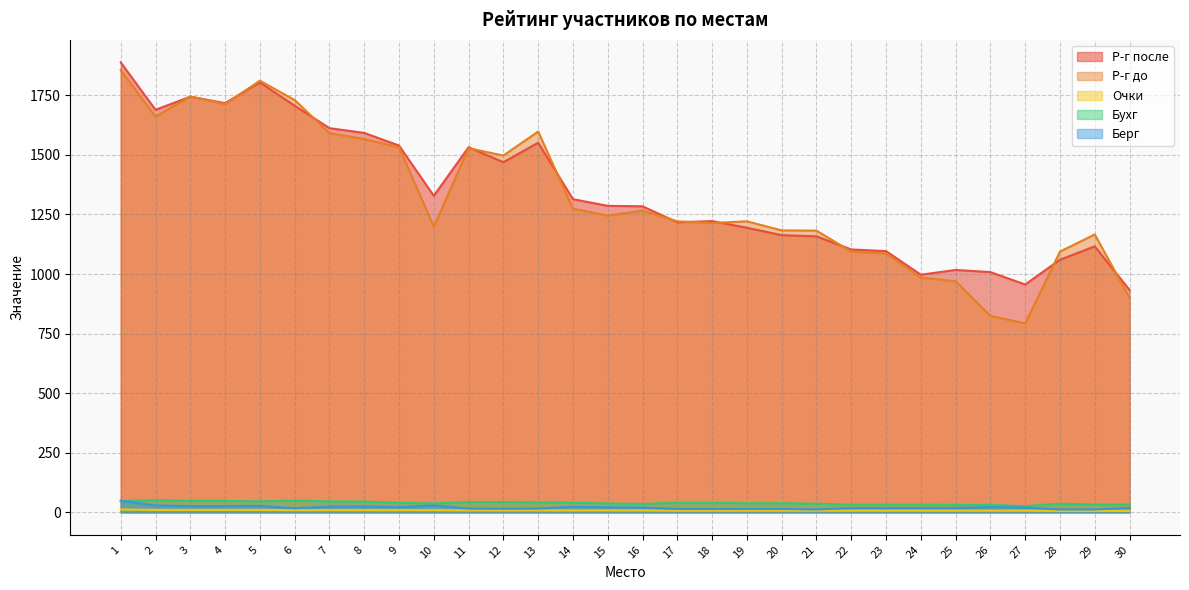

In Берг, how many points are lower than both neighbors (excluding endpoints)?

4